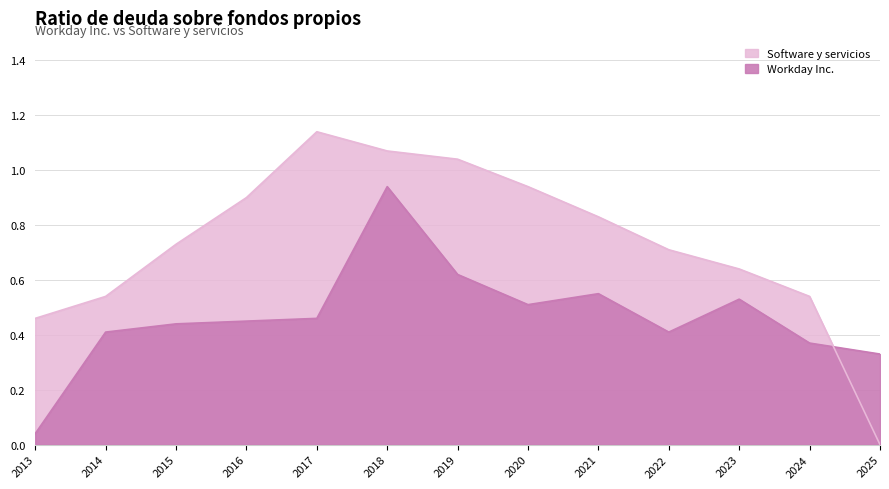

What position from the right is 2019-01-31?

7